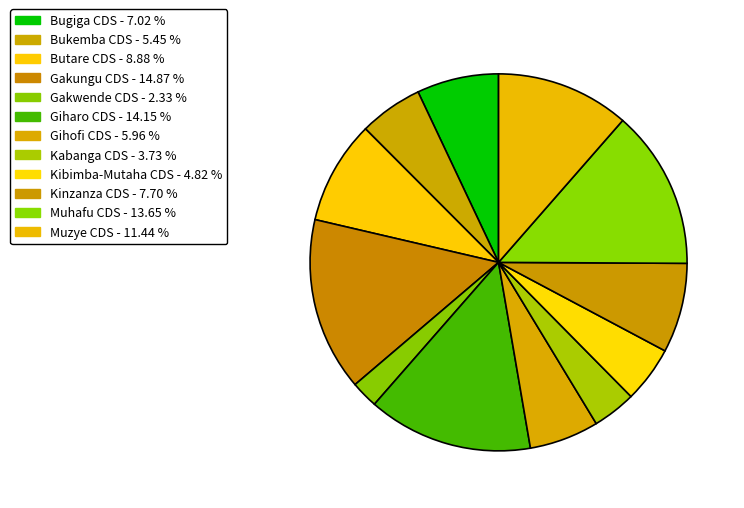

To the nearest percent, what is the average slice percentage?

8%